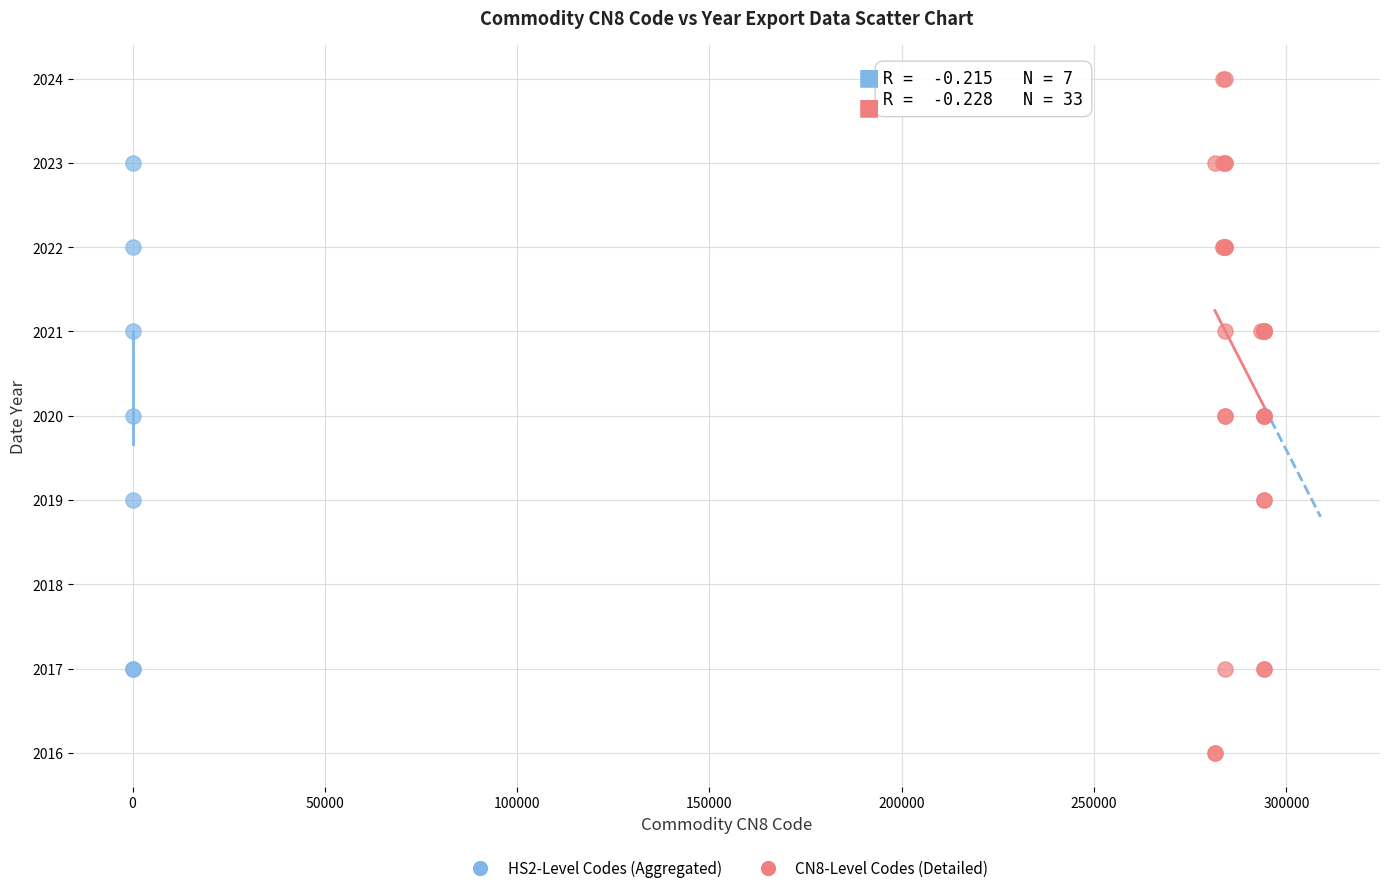

Which series contains the lowest Y value?

CN8-Level Codes (Detailed)